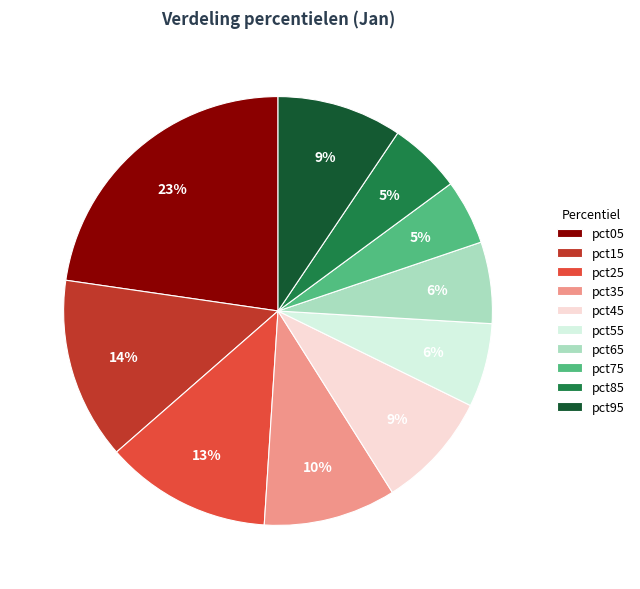

How many slices are in this pie chart?

10